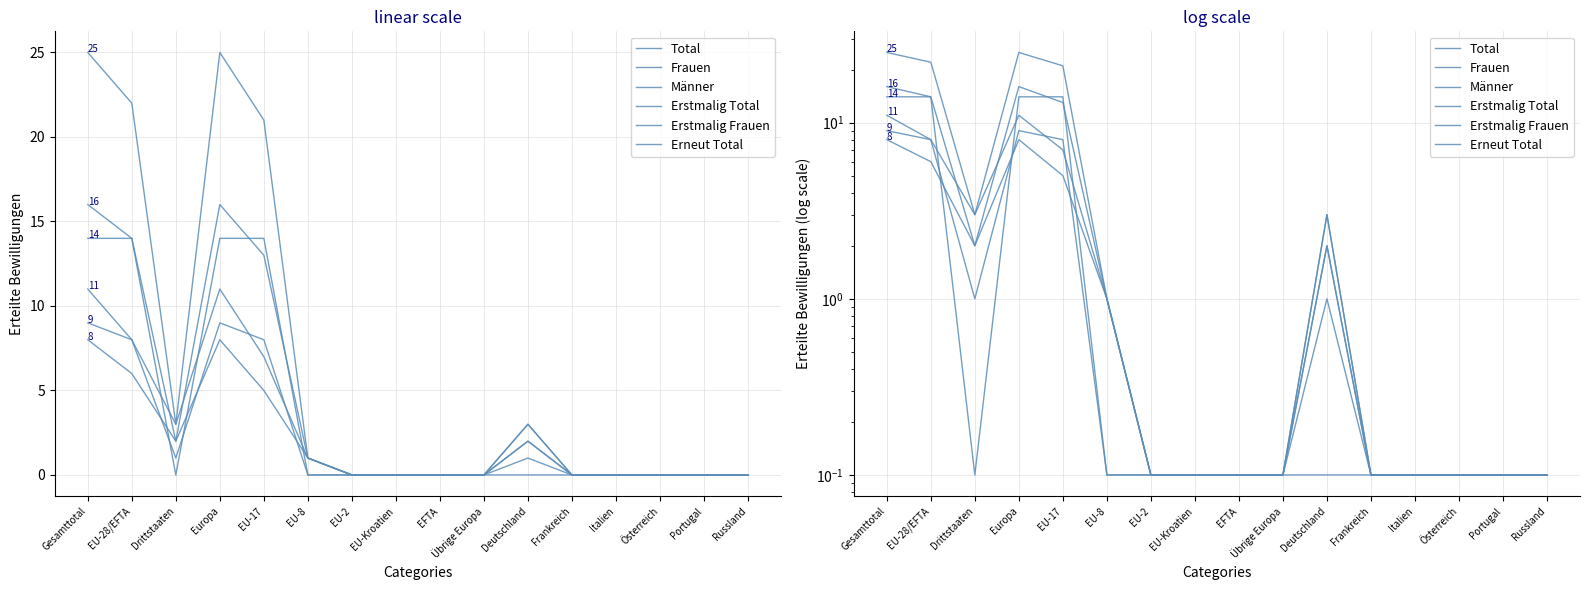

Rank the series at Russland from highest to lowest value.

Total, Frauen, Männer, Erstmalig Total, Erstmalig Frauen, Erneut Total